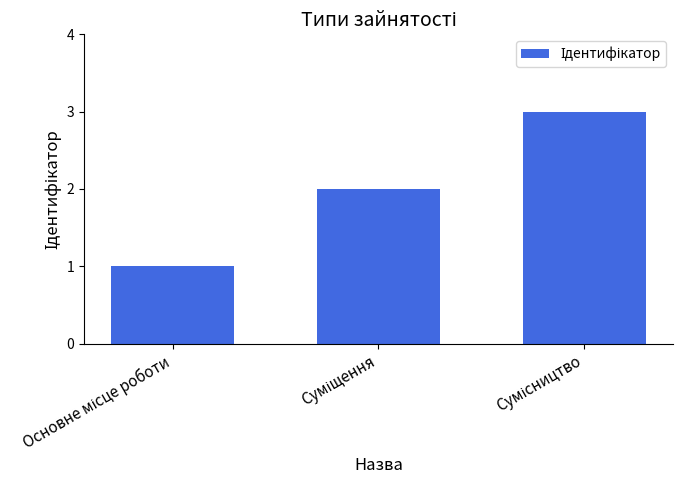

What is the sum of all values?

6